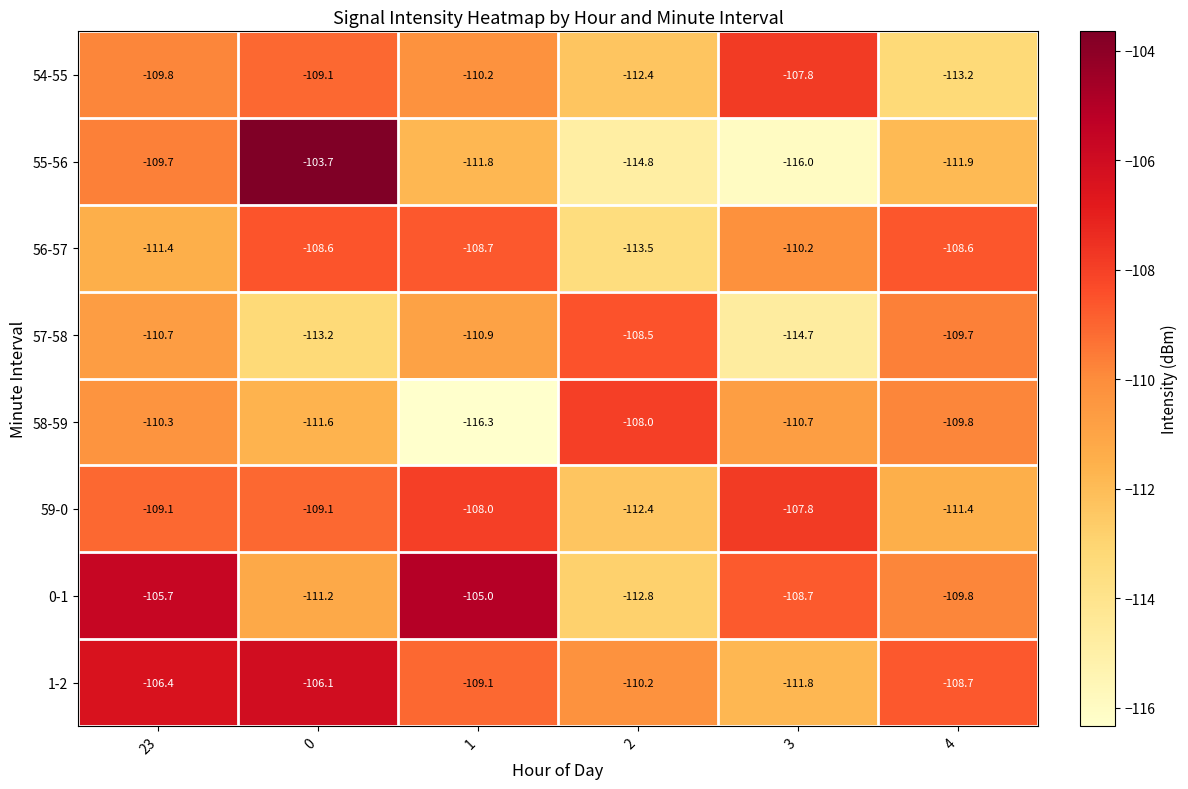

At 1, list the series in order from largest to smallest.

0-1, 59-0, 56-57, 1-2, 54-55, 57-58, 55-56, 58-59